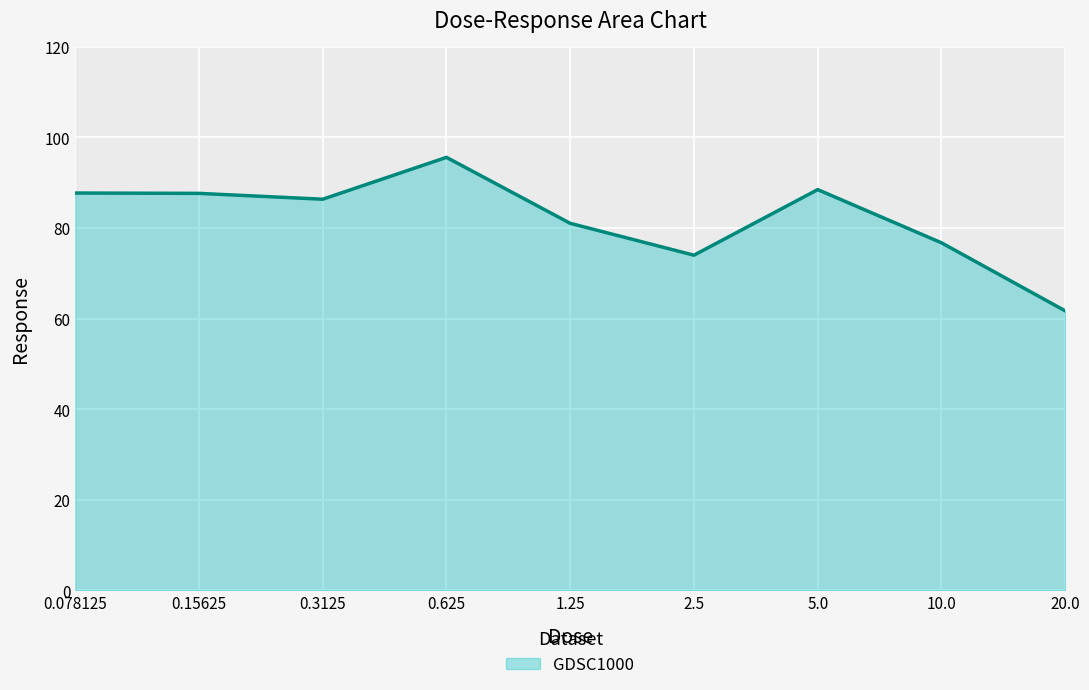

Rank the categories by value from highest to lowest.

0.625, 5.0, 0.078125, 0.15625, 0.3125, 1.25, 10.0, 2.5, 20.0